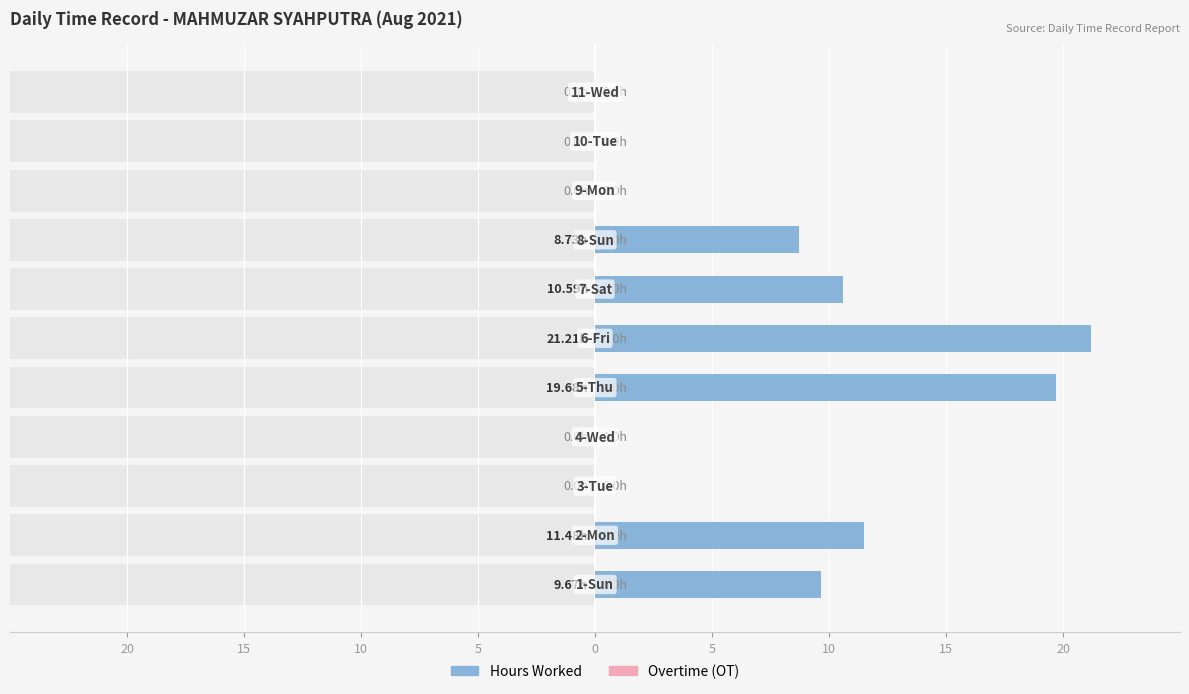

Which series changed the most between 5 and 15?

Hours Worked